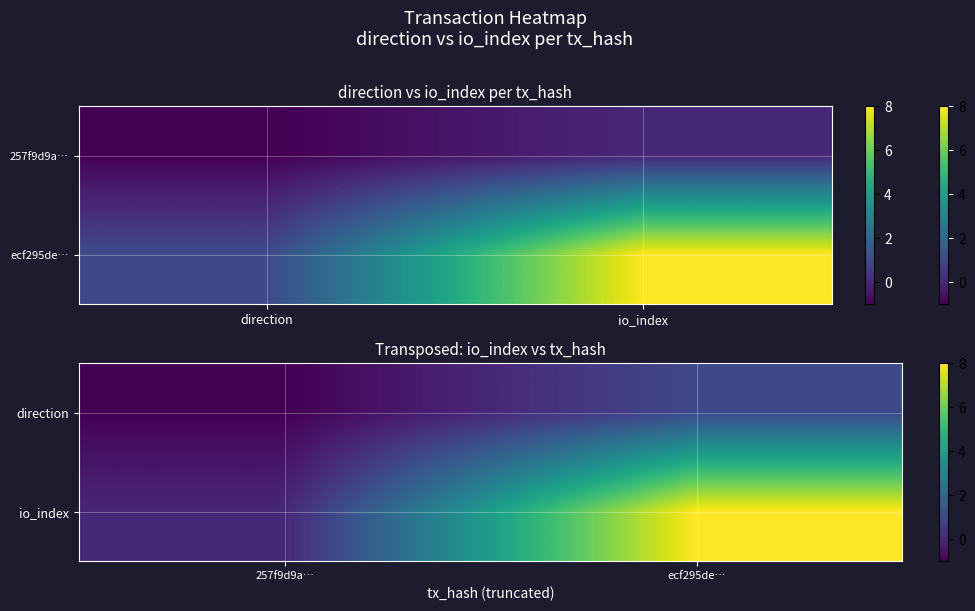

How many io_index values are between 0 and 8?

2